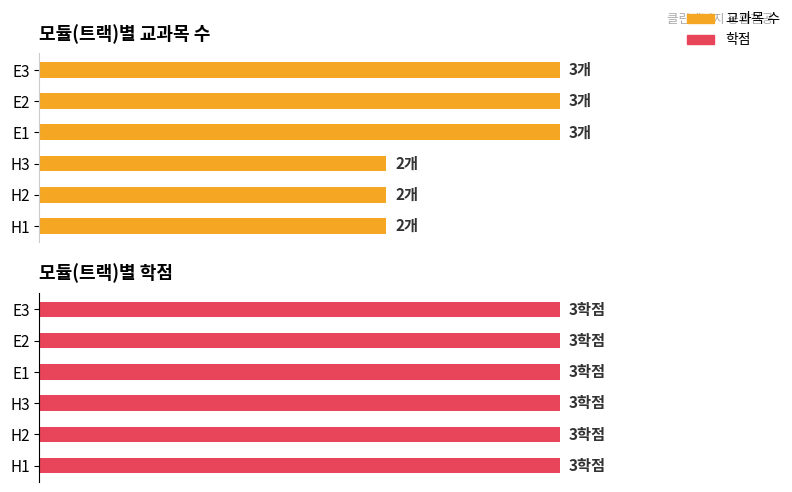

Which series has the largest range (max minus min)?

교과목 수